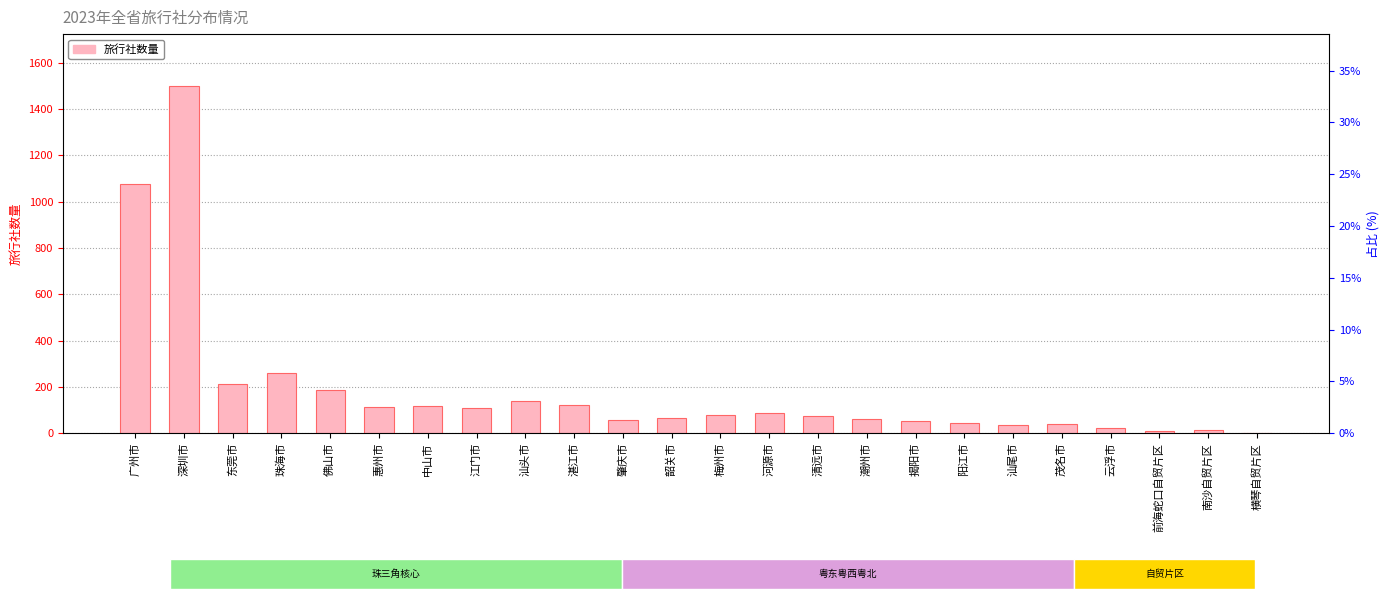

How many values are above zero?

23